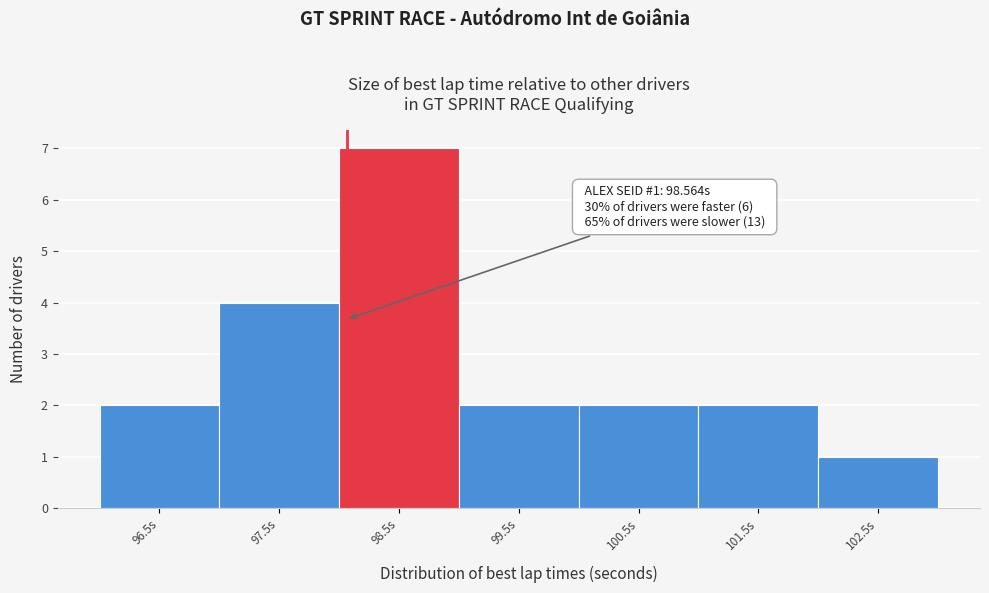

Reading left to right, what are all the values shown in this chart?

96.5s=2	97.5s=4	98.5s=7	99.5s=2	100.5s=2	101.5s=2	102.5s=1